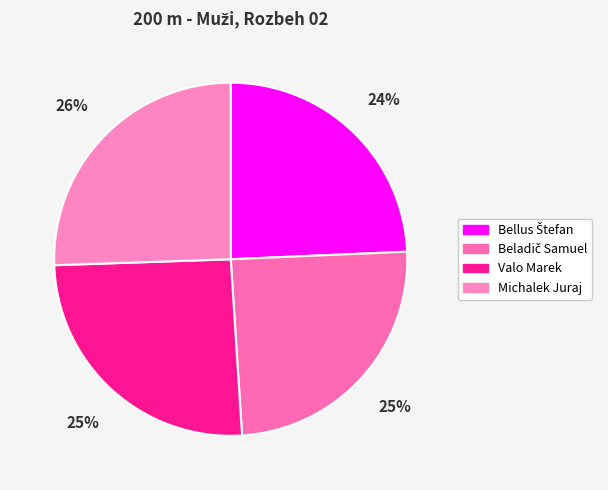

How many slices are in this pie chart?

4